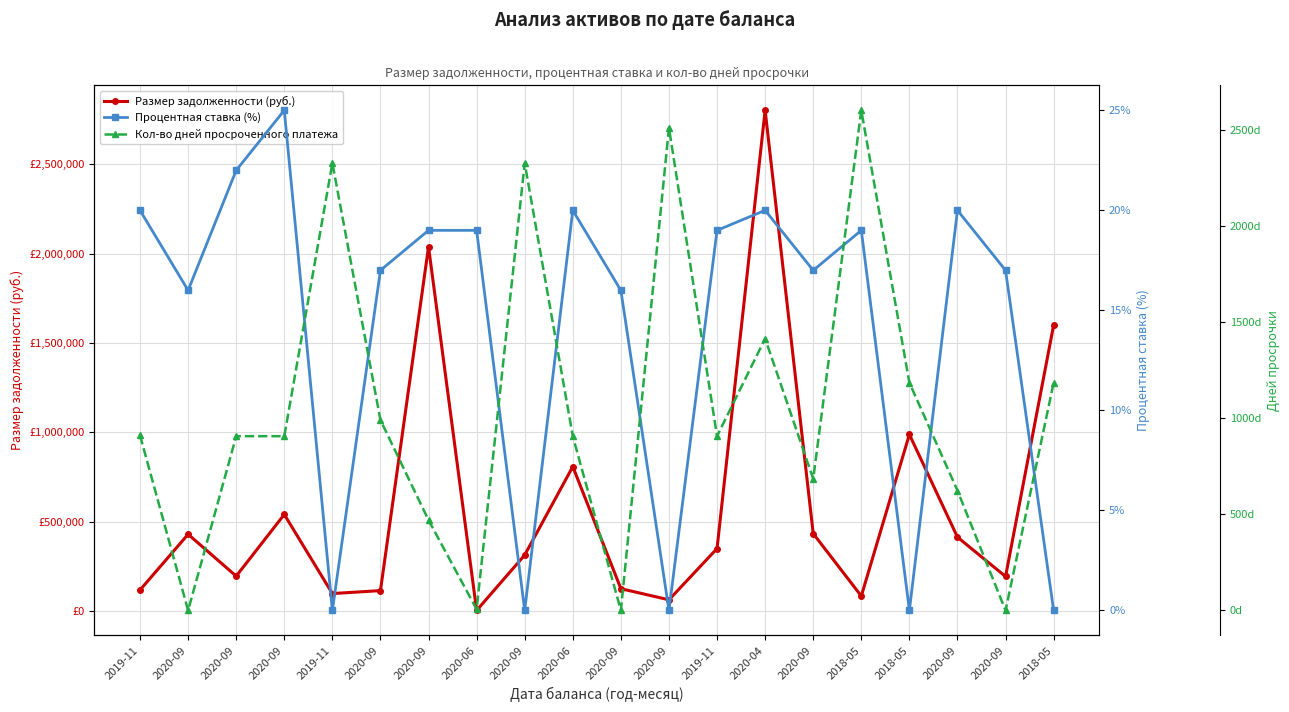

What is the sum of the Размер задолженности (руб.) values at 2020-06 and 2020-09?

117592.5